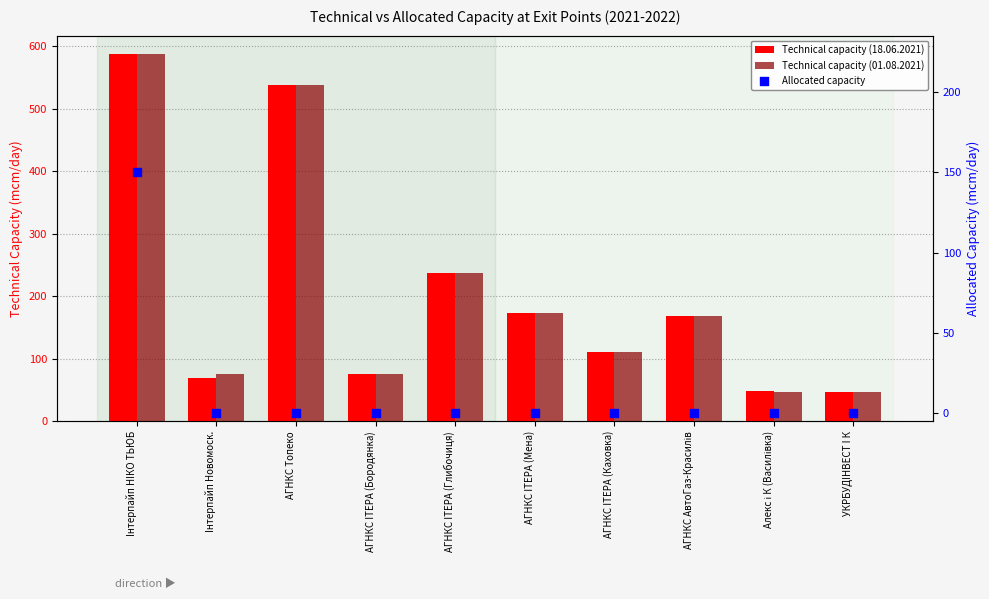

What are all the series names shown in the legend?

Technical capacity (18.06.2021), Technical capacity (01.08.2021), Allocated capacity